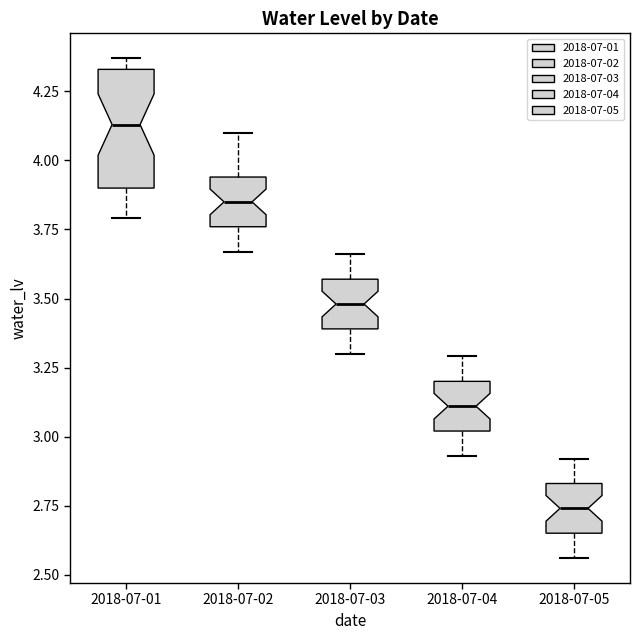

Reading left to right, transcribe this box plot: for each box, give where its median line is, the range the box spans, and where its two whiskers end, as read against the y-axis. The values are not printed on the chart, so give them approximately, as read against the axis.

2018-07-01: median 4.15, box 3.90 to 4.35, whiskers 3.80 to 4.35 (just above the box's upper edge)
2018-07-02: median 3.85, box 3.75 to 3.95, whiskers 3.65 to 4.10
2018-07-03: median 3.50, box 3.40 to 3.55, whiskers 3.30 to 3.65
2018-07-04: median 3.10, box 3.00 to 3.20, whiskers 2.95 to 3.30
2018-07-05: median 2.75, box 2.65 to 2.85, whiskers 2.55 to 2.90